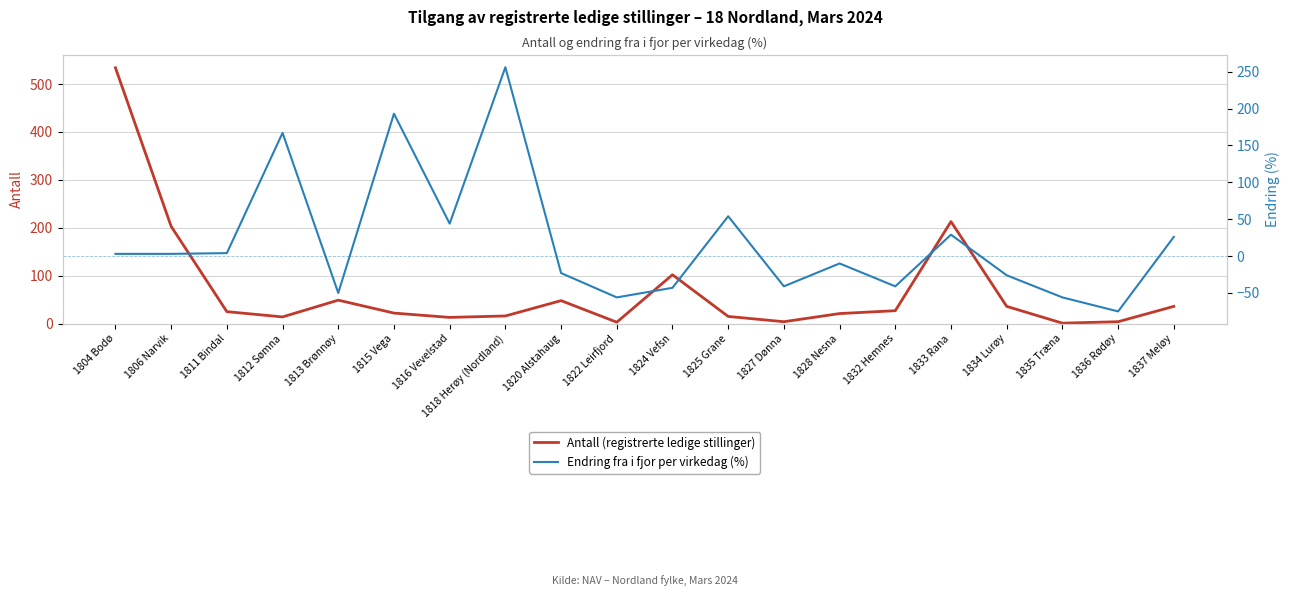

Does the chart display data point markers on the line(s)?

No